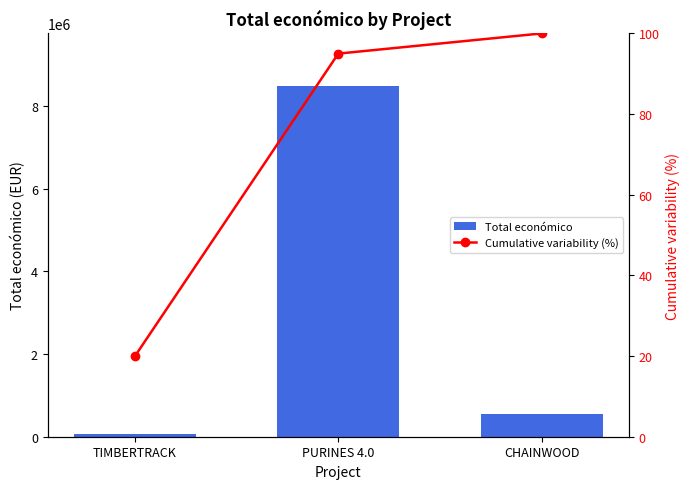

What is the approximate value of Cumulative variability (%) at CHAINWOOD, to the nearest 5?

100